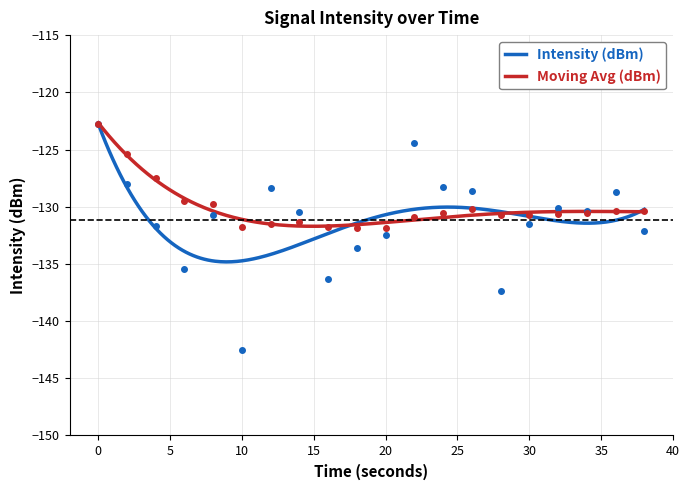

How many lines are shown in the chart?

2